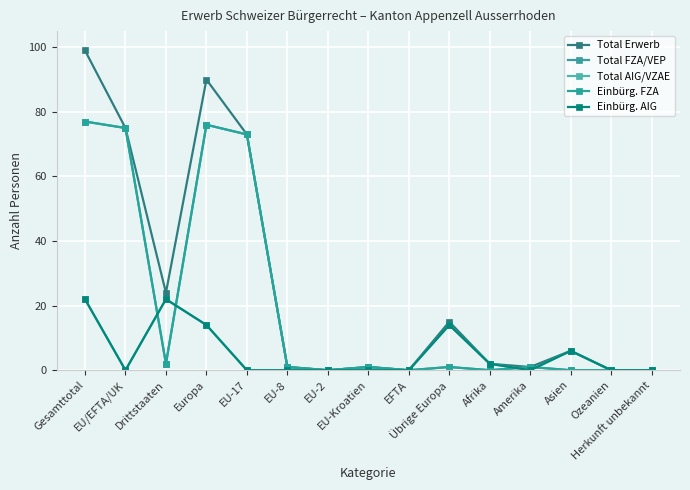

True or false: Total FZA/VEP and Einbürg. FZA cross at least once.

False